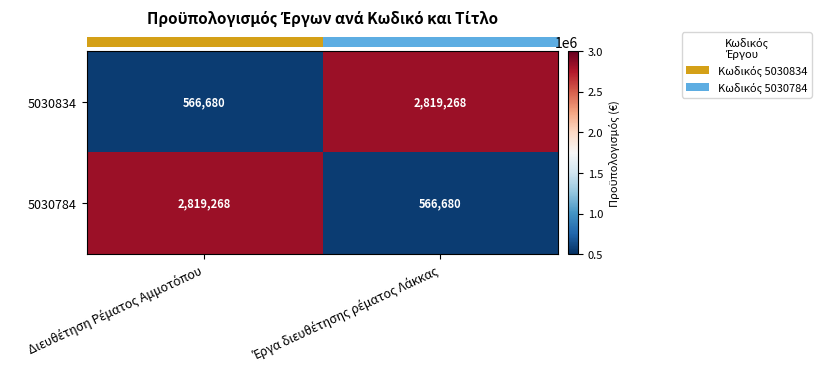

What is the sum of all 5030834 values?

3385948